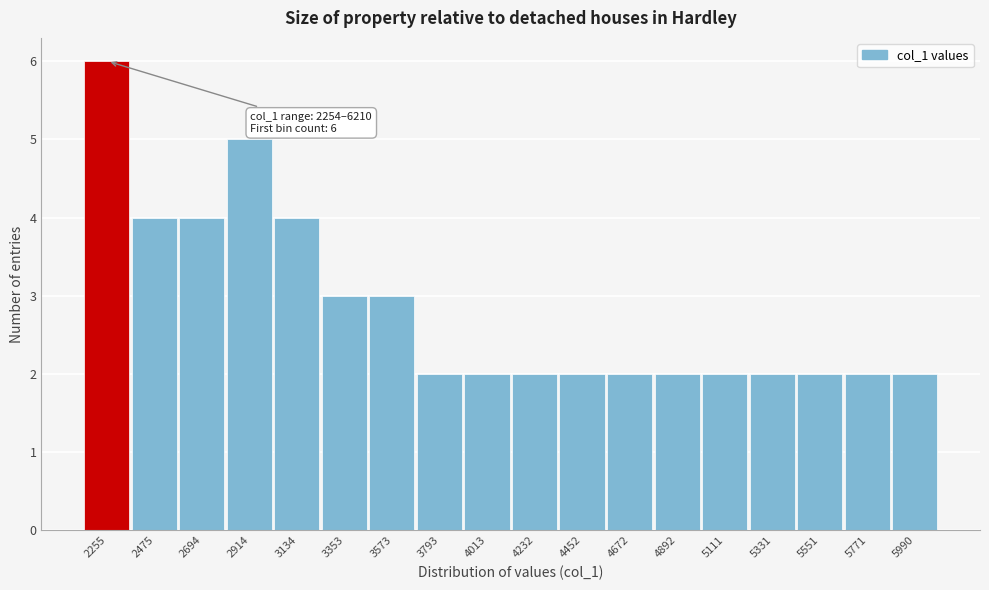

Reading left to right, transcribe all the data shown in this chart.

2255=6	2475=4	2694=4	2914=5	3134=4	3353=3	3573=3	3793=2	4013=2	4232=2	4452=2	4672=2	4892=2	5111=2	5331=2	5551=2	5771=2	5990=2